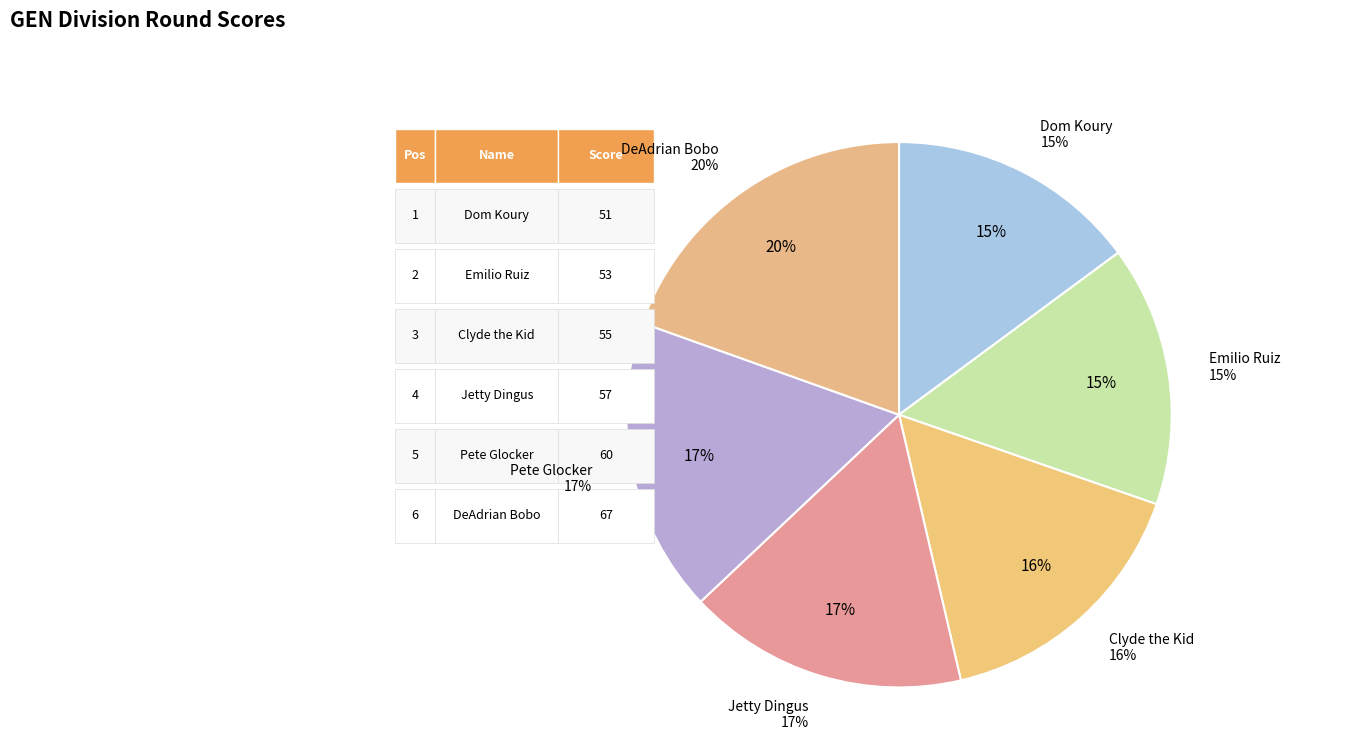

True or false: Emilio Ruiz accounts for 24% of the total.

False